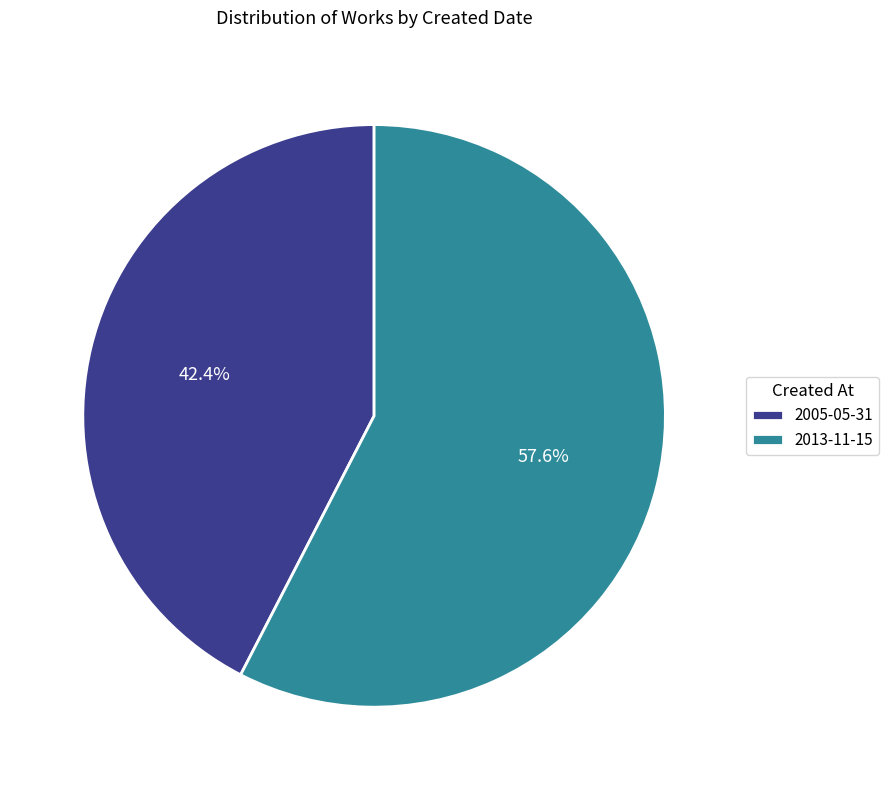

Which slice is the largest?

2013-11-15